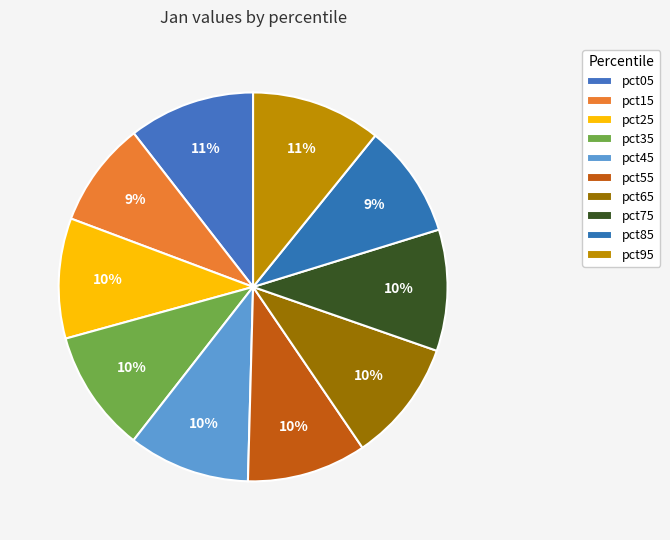

How many segments does this pie chart have?

10